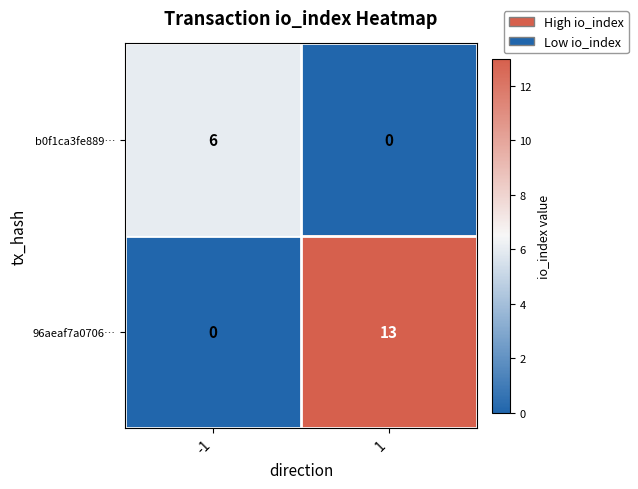

Which series has the largest total across all categories?

96aeaf7a0706…